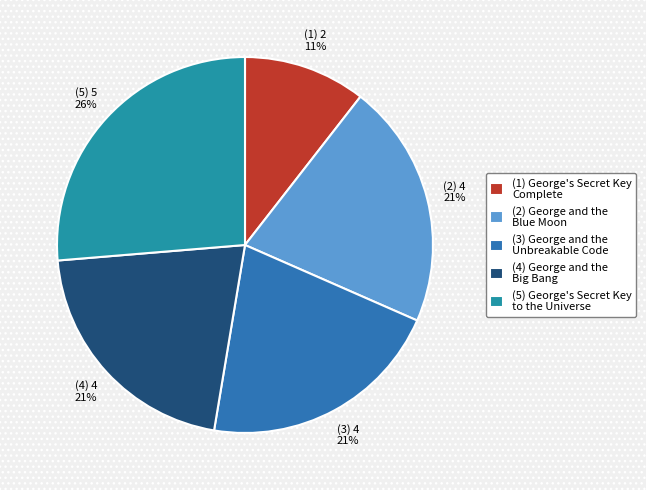

To the nearest percent, what is the average slice percentage?

20%